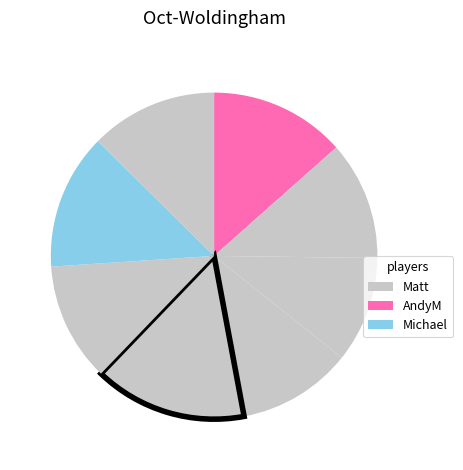

Rank the categories by value from highest to lowest.

Matt, AndyM, Michael, Richard, Bod, GaryG-Thor, Chris, Brian